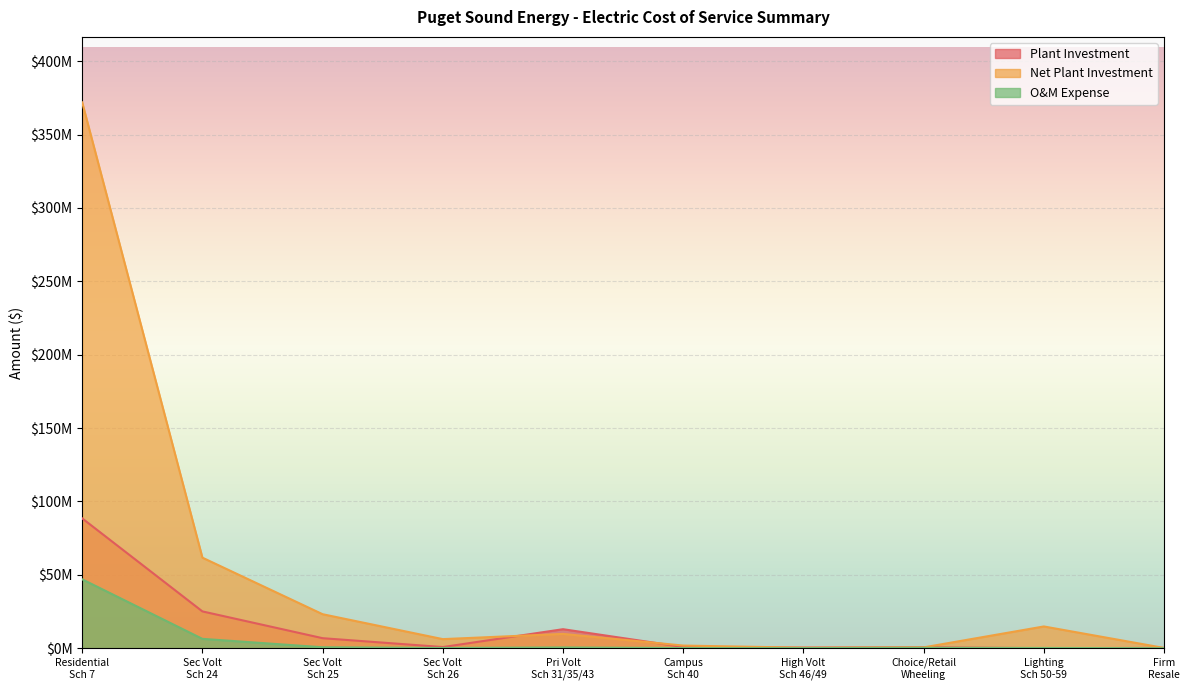

What is the maximum value shown in the chart?

371936762.2